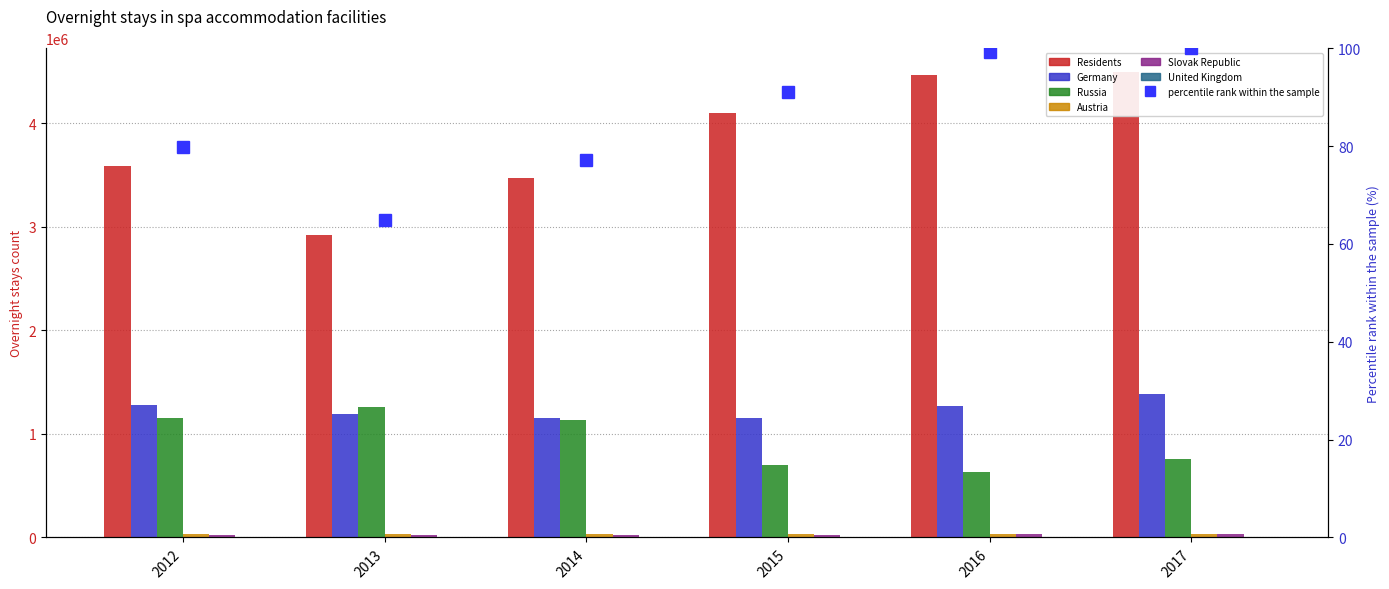

Reading left to right, what are all the values shown in this chart?

Residents: 2012=3590858	2013=2924913	2014=3470039	2015=4100279	2016=4464666	2017=4501372
Germany: 2012=1283740	2013=1194218	2014=1153118	2015=1155974	2016=1266015	2017=1389068
Russia: 2012=1150805	2013=1263383	2014=1134339	2015=699603	2016=633432	2017=758808
Austria: 2012=36309	2013=31723	2014=33068	2015=33037	2016=34251	2017=35227
Slovak Republic: 2012=26968	2013=25087	2014=25440	2015=28161	2016=33620	2017=35192
United Kingdom: 2012=6445	2013=7612	2014=7404	2015=7792	2016=9116	2017=9086